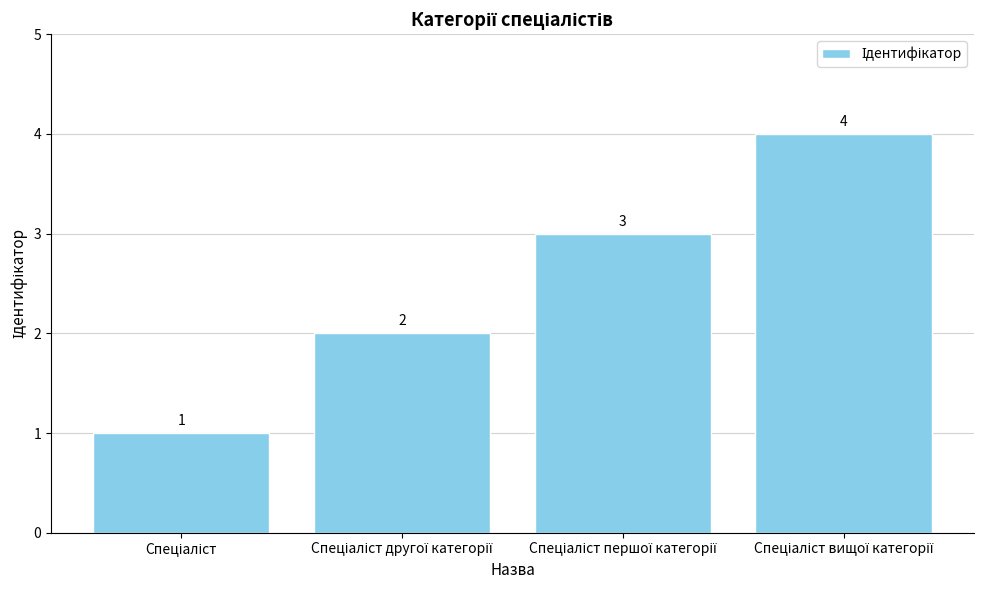

What is the sum of all values?

10